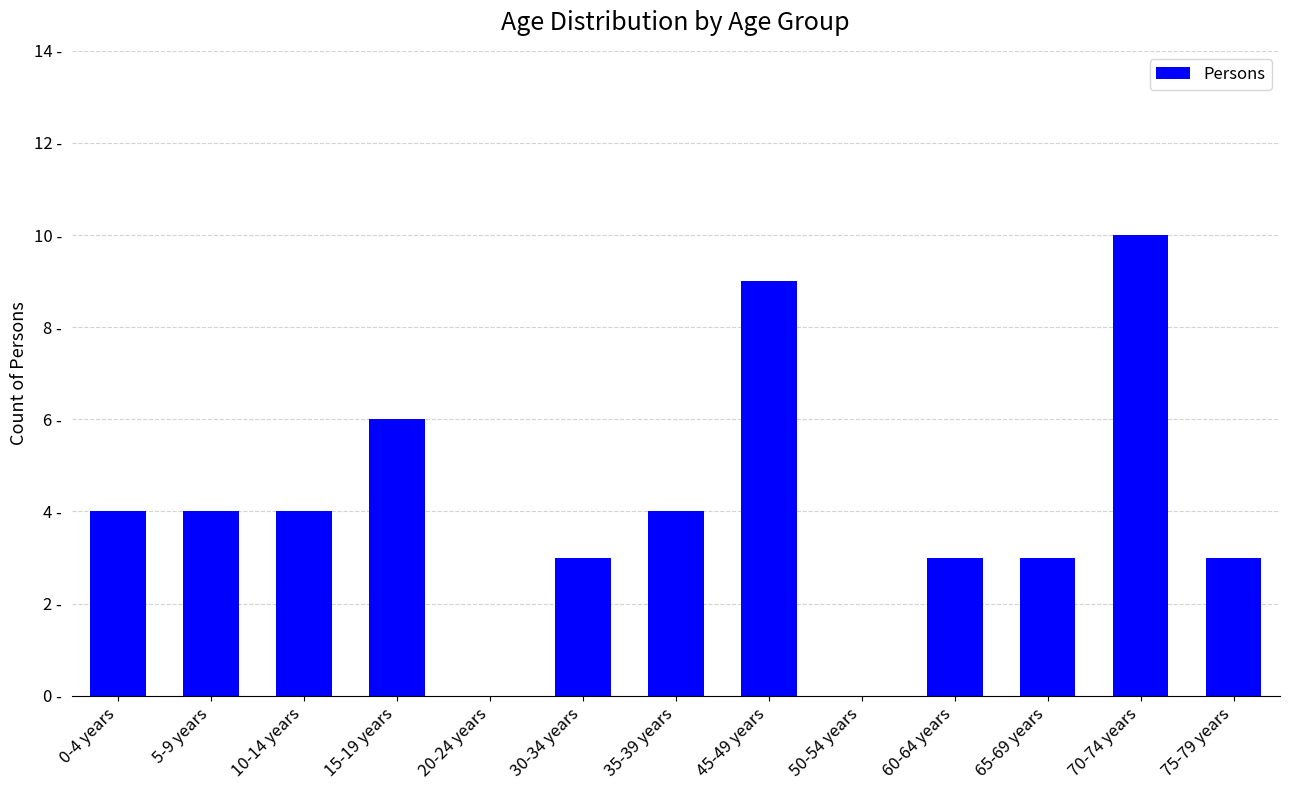

The value at 35-39 years is 6. True or false?

False